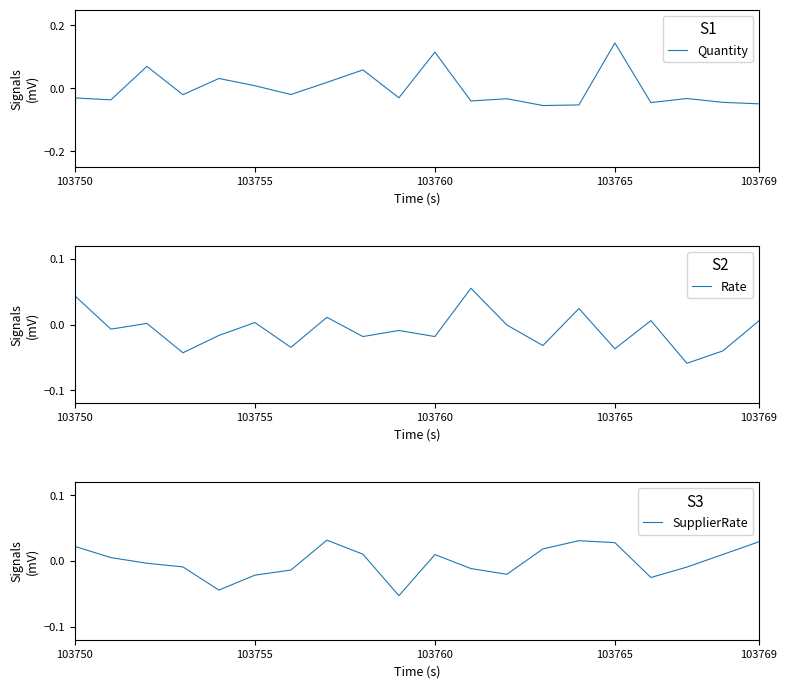

Which series ends up on top after the final intersection of Rate and SupplierRate?

SupplierRate